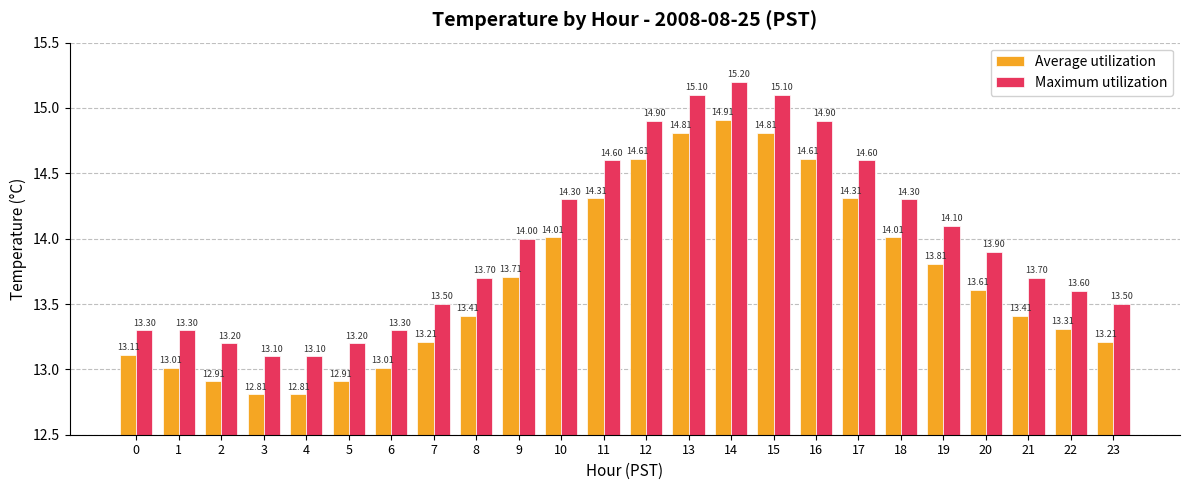

Reading left to right, list all the values displayed in this chart.

Average utilization: 13.1	13.0	12.9	12.8	12.8	12.9	13.0	13.2	13.4	13.7	14.0	14.3	14.6	14.8	14.9	14.8	14.6	14.3	14.0	13.8	13.6	13.4	13.3	13.2
Maximum utilization: 13.3	13.3	13.2	13.1	13.1	13.2	13.3	13.5	13.7	14.0	14.3	14.6	14.9	15.1	15.2	15.1	14.9	14.6	14.3	14.1	13.9	13.7	13.6	13.5